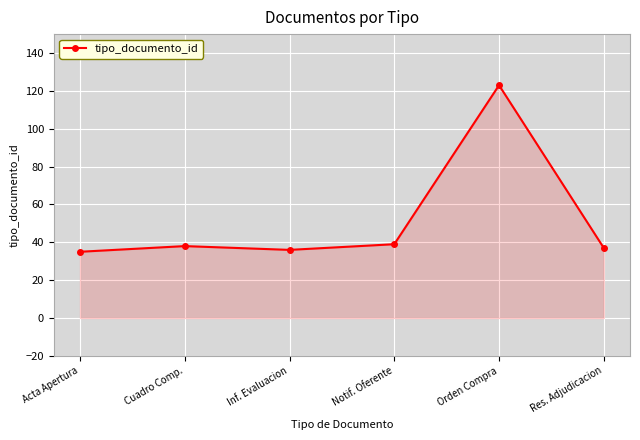

Reading left to right, extract all data points from this chart.

35	38	36	39	123	37